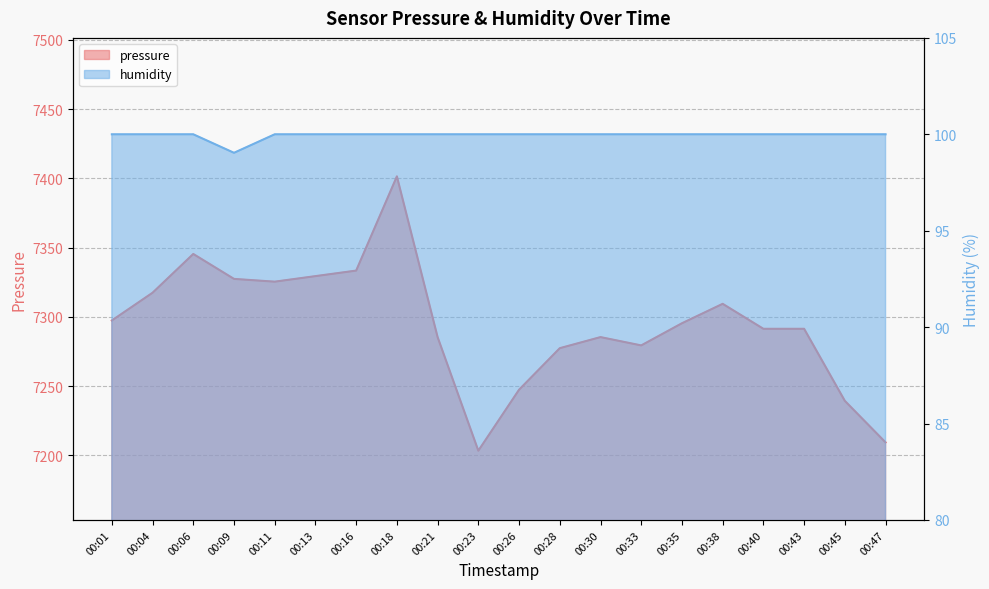

Reading left to right, transcribe all the data shown in this chart.

pressure: 00:01=7297.3	00:04=7317.3	00:06=7345.3	00:09=7327.3	00:11=7325.3	00:13=7329.3	00:16=7333.3	00:18=7401.4	00:21=7285.3	00:23=7203.3	00:26=7247.3	00:28=7277.3	00:30=7285.3	00:33=7279.3	00:35=7295.3	00:38=7309.3	00:40=7291.3	00:43=7291.3	00:45=7239.3	00:47=7209.3
humidity: 00:01=100.0	00:04=100.0	00:06=100.0	00:09=99.0	00:11=100.0	00:13=100.0	00:16=100.0	00:18=100.0	00:21=100.0	00:23=100.0	00:26=100.0	00:28=100.0	00:30=100.0	00:33=100.0	00:35=100.0	00:38=100.0	00:40=100.0	00:43=100.0	00:45=100.0	00:47=100.0